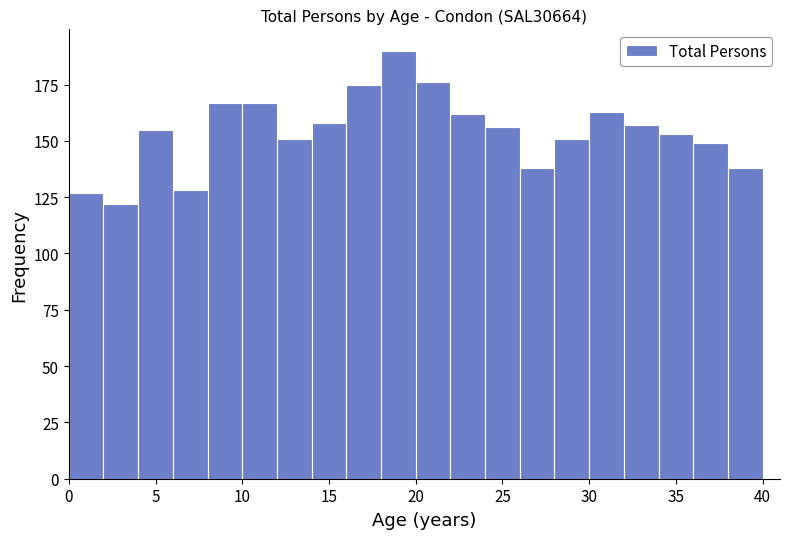

Reading left to right, transcribe this chart: for each bar, give the range it covers on the x-axis and its height. The values are not printed on the chart, so give them approximately, as read against the axis.

0 to 2: 125
2 to 4: 120
4 to 6: 155
6 to 8: 130
8 to 10: 165
10 to 12: 165
12 to 14: 150
14 to 16: 160
16 to 18: 175
18 to 20: 190
20 to 22: 175
22 to 24: 160
24 to 26: 155
26 to 28: 140
28 to 30: 150
30 to 32: 165
32 to 34: 155
34 to 36: 155
36 to 38: 150
38 to 40: 140